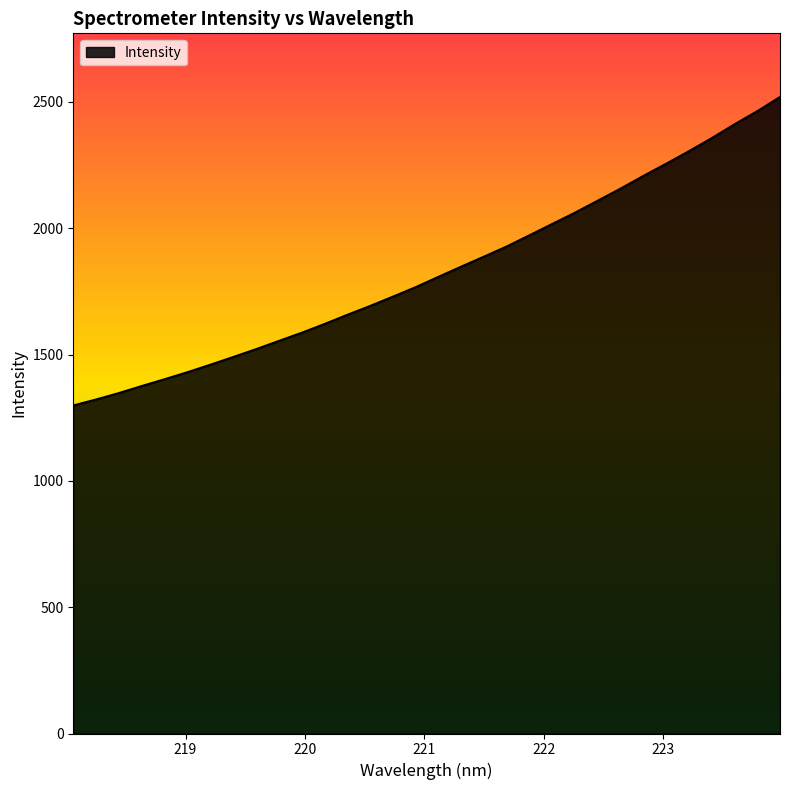

What is the difference between the maximum and minimum values?

1221.0